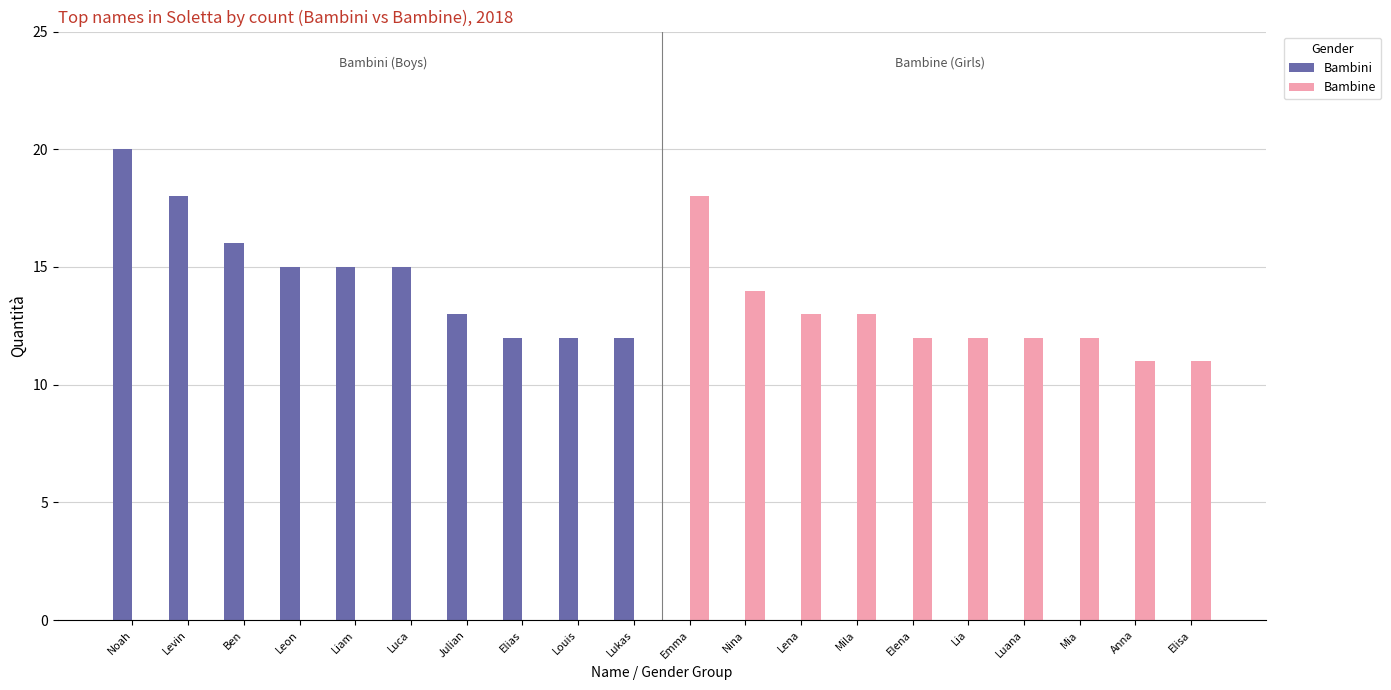

What is the total value across all series at Liam?

15